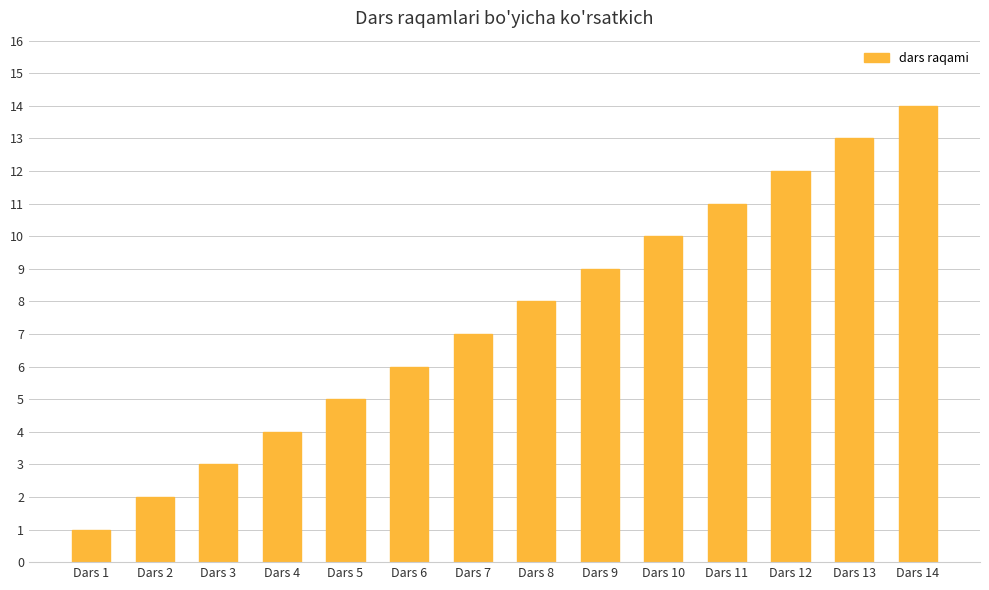

What is the change in value from Dars 4 to Dars 14?

+10